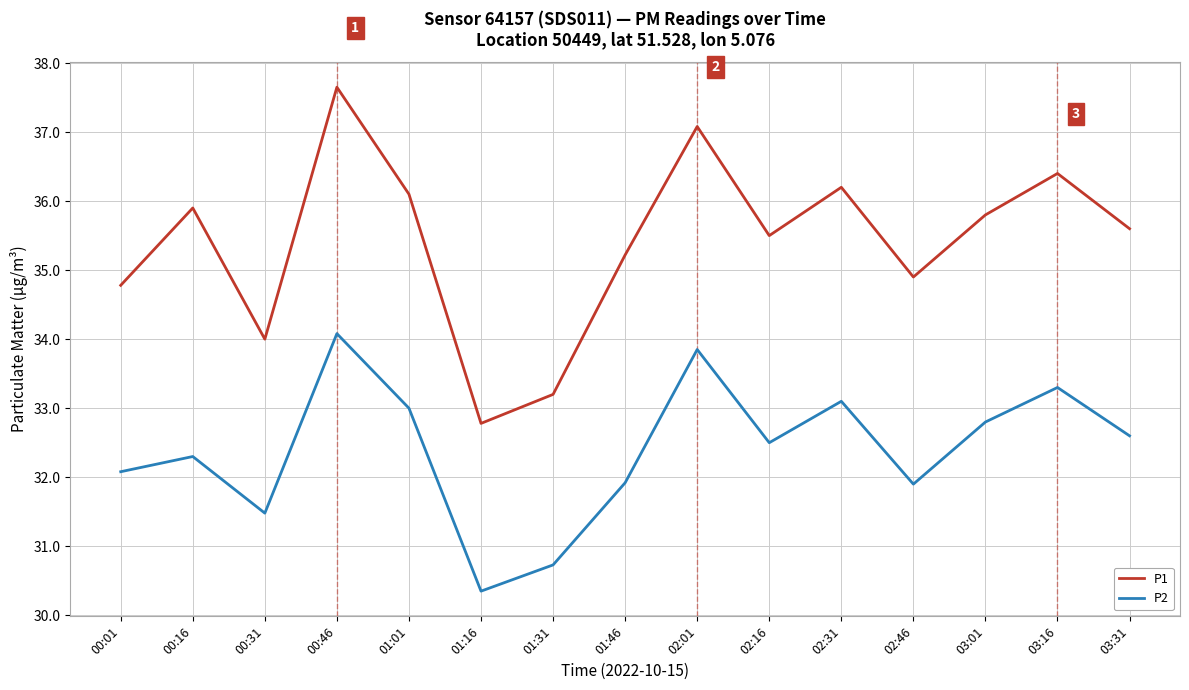

Rank the series by their maximum value, from highest to lowest.

P1, P2